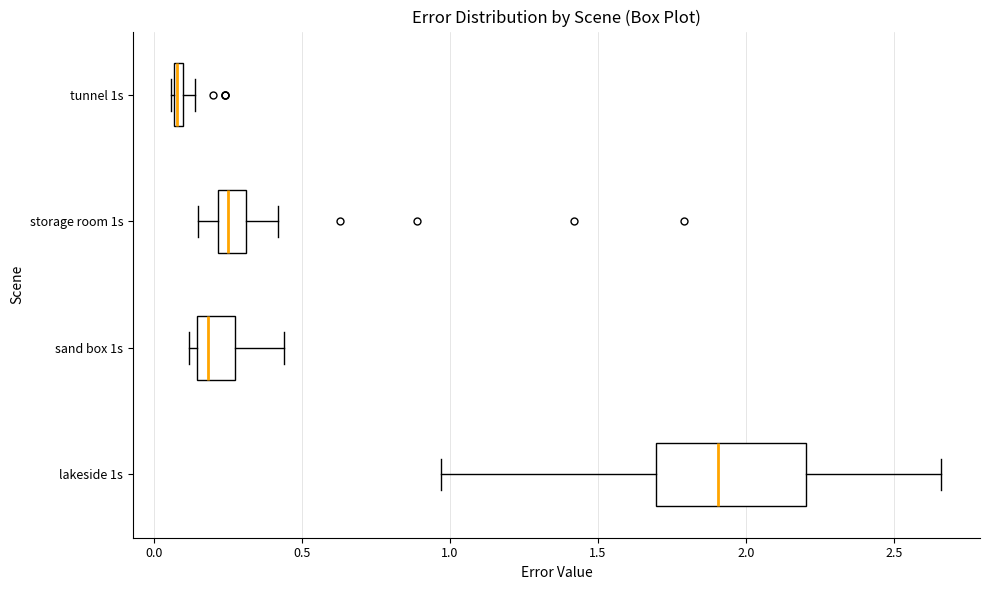

Comparing the boxes themselves (not the whiskers), which one is the widest?

lakeside 1s